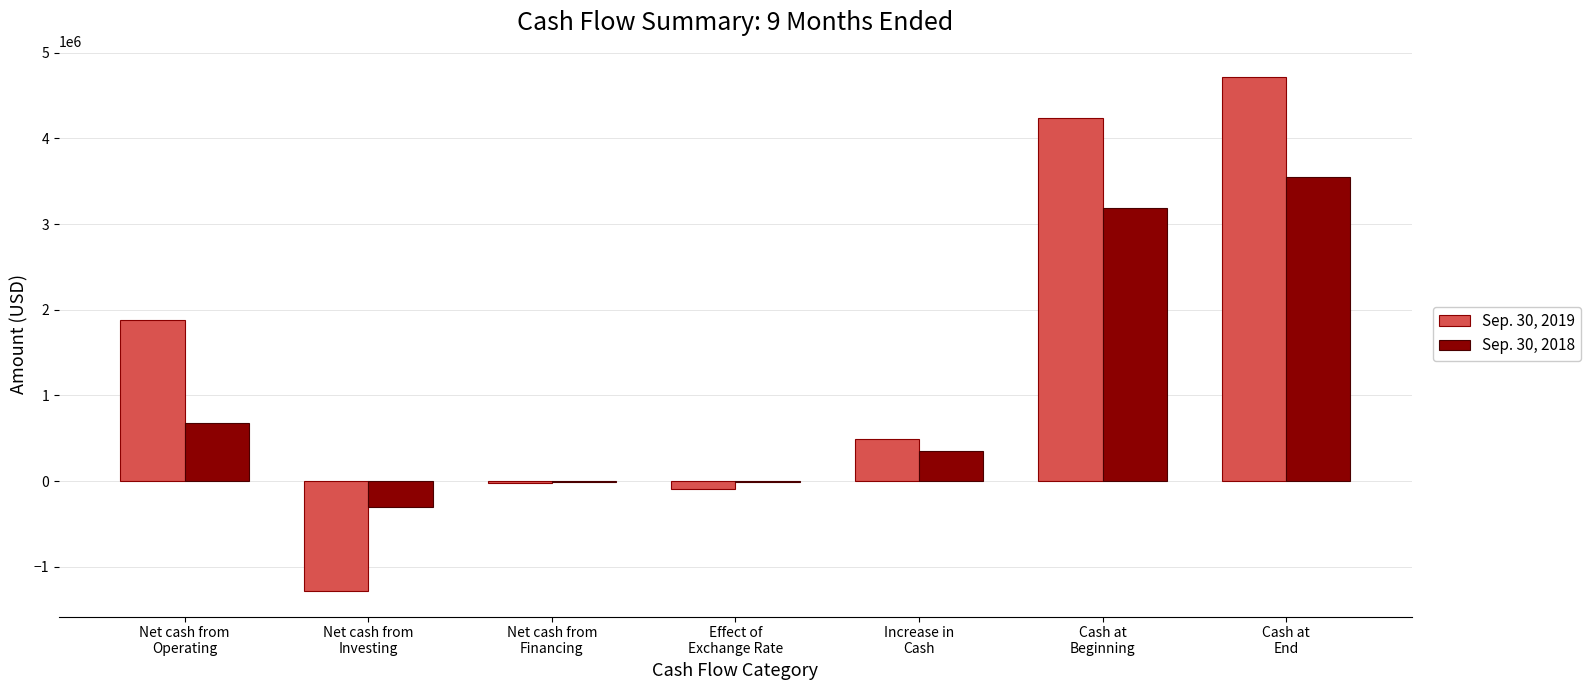

What is the maximum value shown in the chart?

4723000